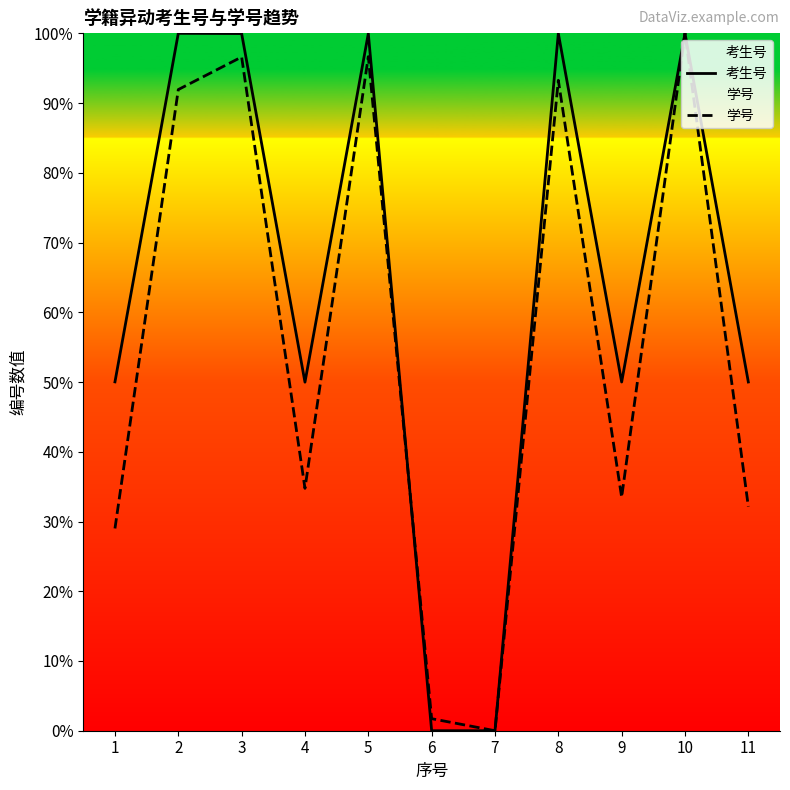

At which label does 学号 first exceed 34?

2